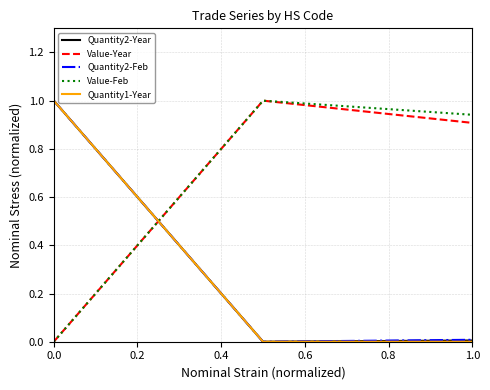

What is the maximum value for Quantity1-Year?

1.0